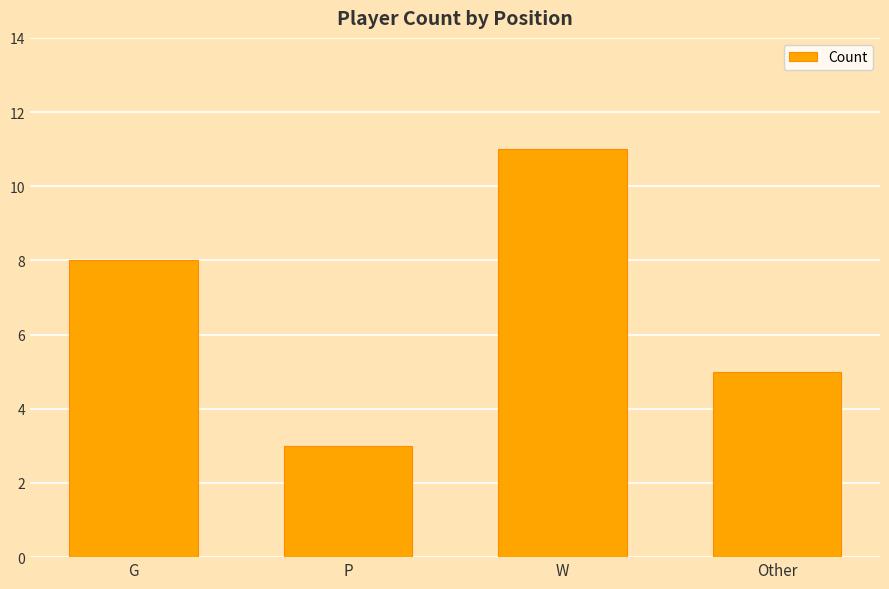

The value at Other is 5. True or false?

True